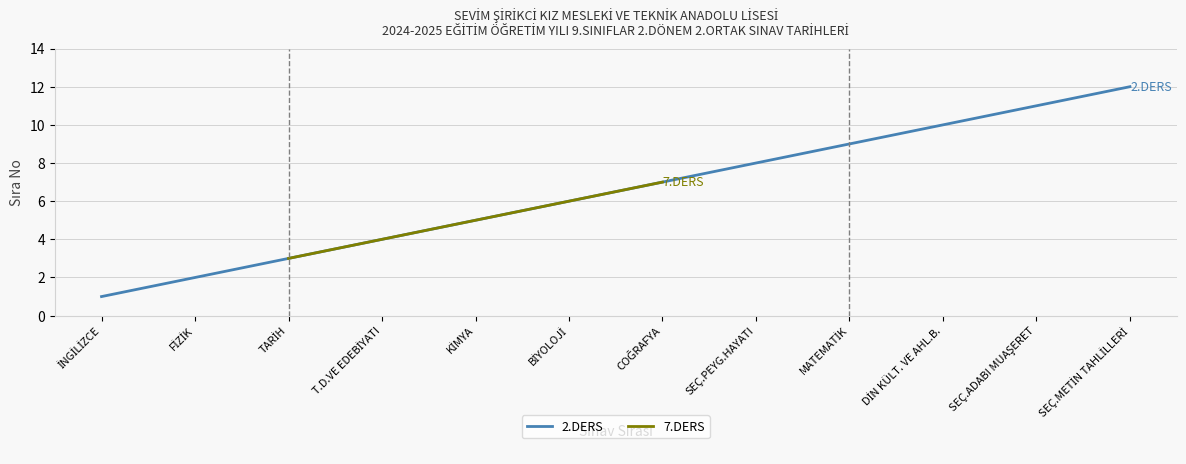

Reading right to left, extract all data points from this chart.

12	11	10	9	8	7	6	5	4	3	2	1